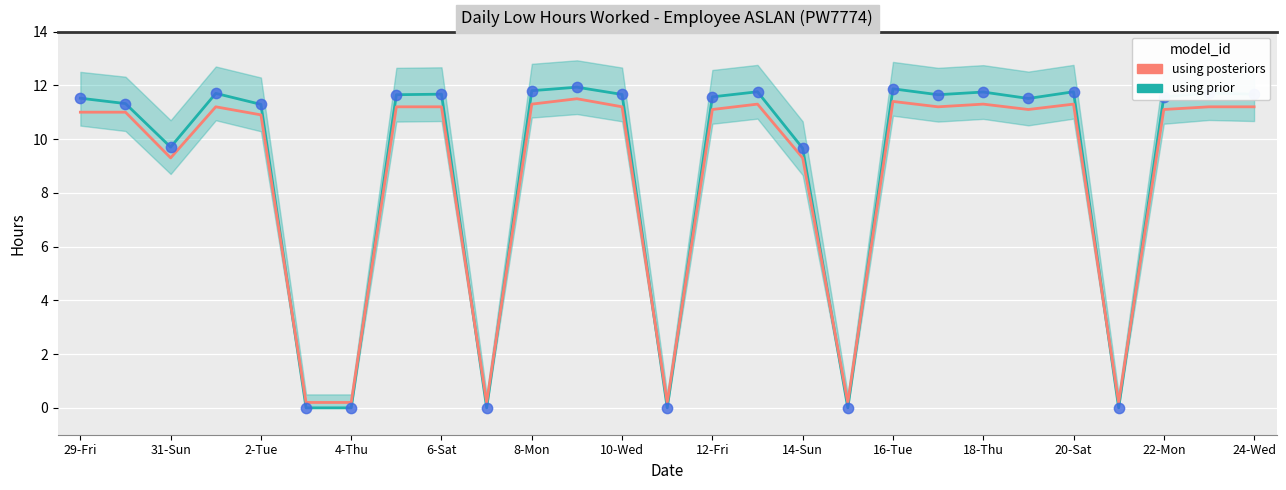

Which series contains the highest Y value?

using prior